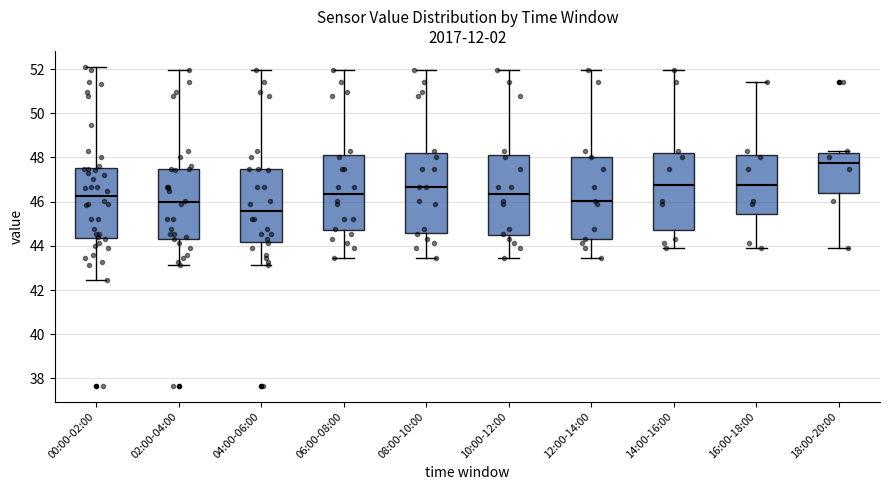

Which box's median line is the highest?

18:00-20:00